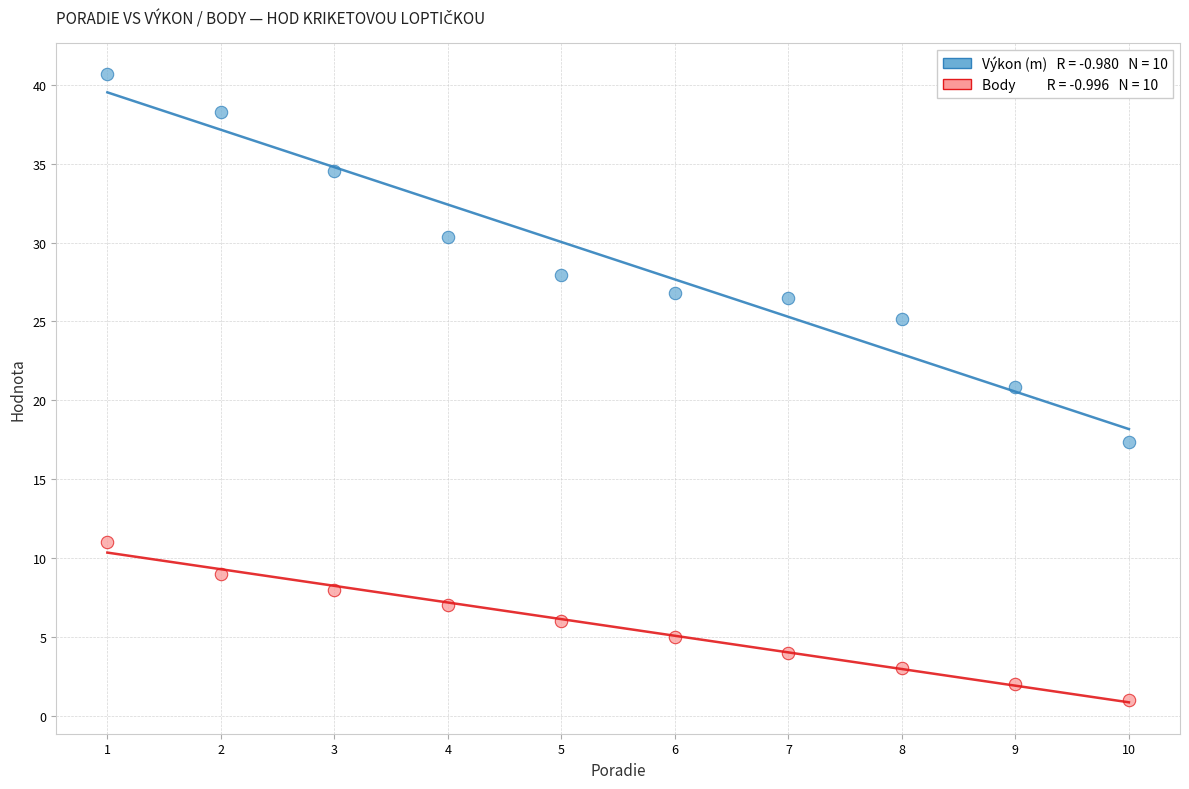

Across all data points, what is the range of Y values (max minus min)?

39.7